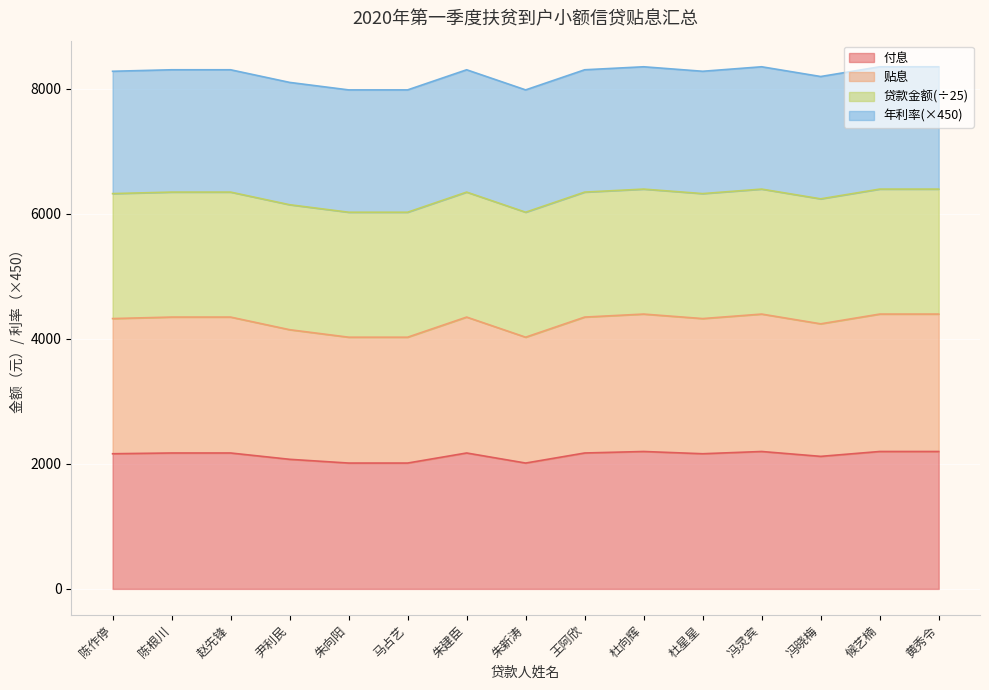

Which series has the widest spread of values?

贴息